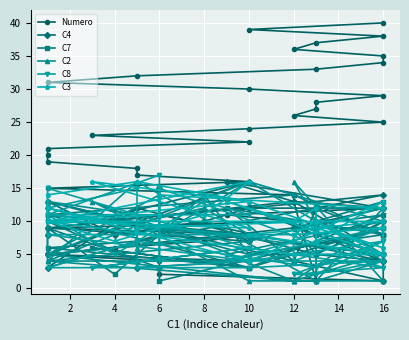

The value of C2 at 16 is 6. True or false?

True